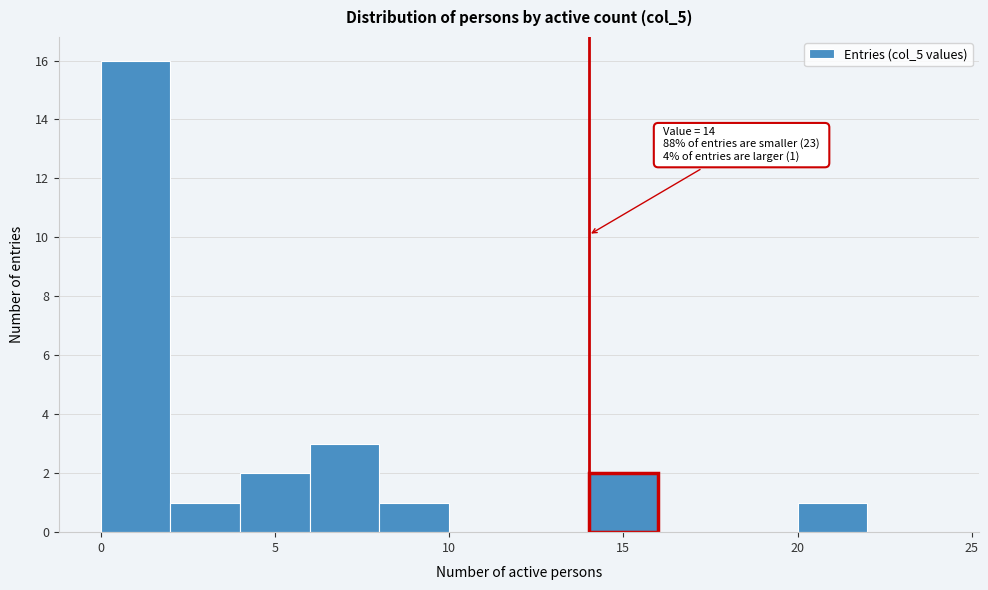

Which range on the x-axis has the tallest bar?

0 to 2